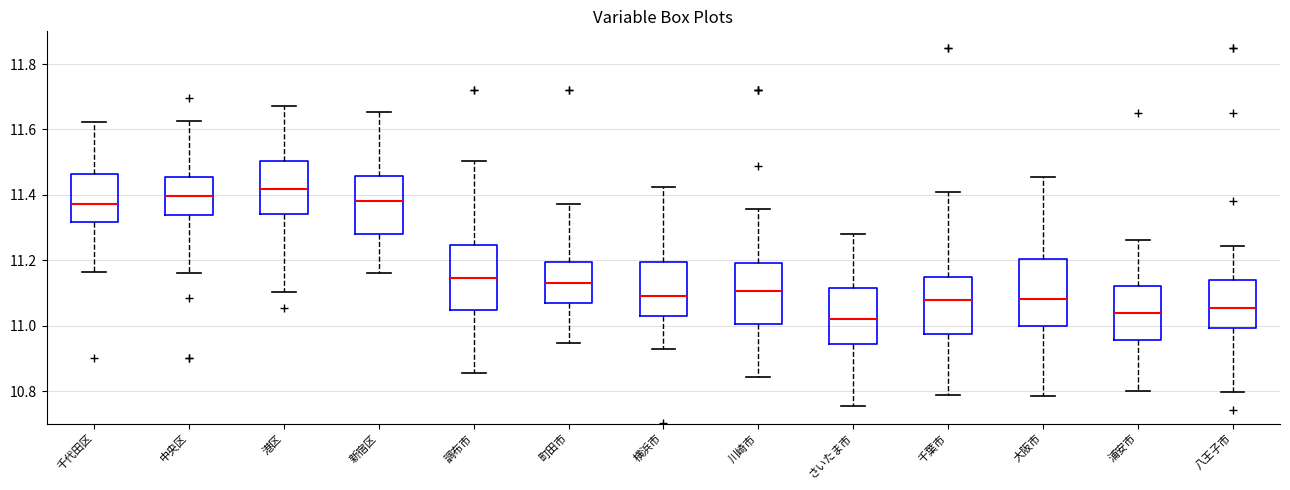

Where does the median line of the box for 町田市 sit on the y-axis? The values are not printed on the chart, so give them approximately, as read against the axis.

11.12